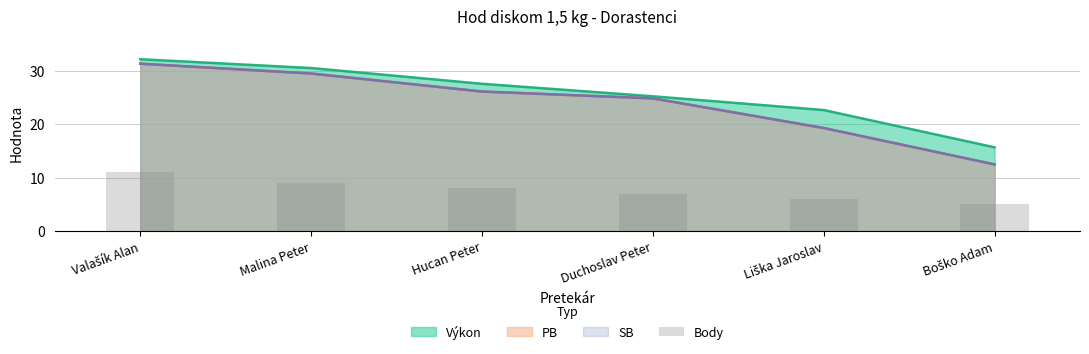

What position from the left is Boško Adam?

6